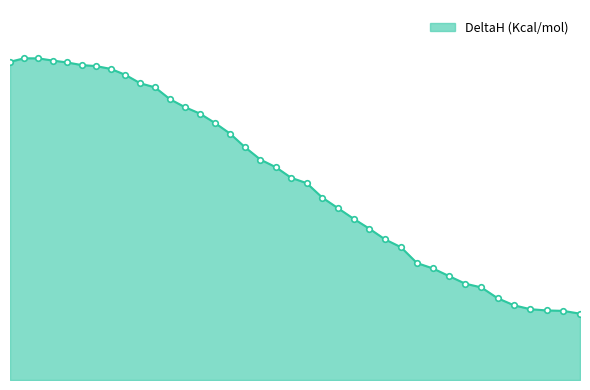

Reading left to right, extract all data points from this chart.

0.0819118=16.0	0.15053=16.2	0.21947=16.2	0.28874=16.1	0.35833=16.0	0.42824=15.9	0.49848=15.8	0.56905=15.7	0.63993=15.4	0.71115=15.0	0.78268=14.7	0.85454=14.2	0.92673=13.8	0.99924=13.4	1.07207=13.0	1.14523=12.4	1.21871=11.7	1.29252=11.1	1.36665=10.7	1.44111=10.2	1.51589=9.9	1.59099=9.2	1.66642=8.7	1.74217=8.1	1.81825=7.6	1.89465=7.1	1.97138=6.7	2.04842=5.9	2.1258=5.6	2.2035=5.2	2.28152=4.9	2.35987=4.7	2.43854=4.1	2.51753=3.8	2.59685=3.6	2.6765=3.5	2.75647=3.5	2.83676=3.3